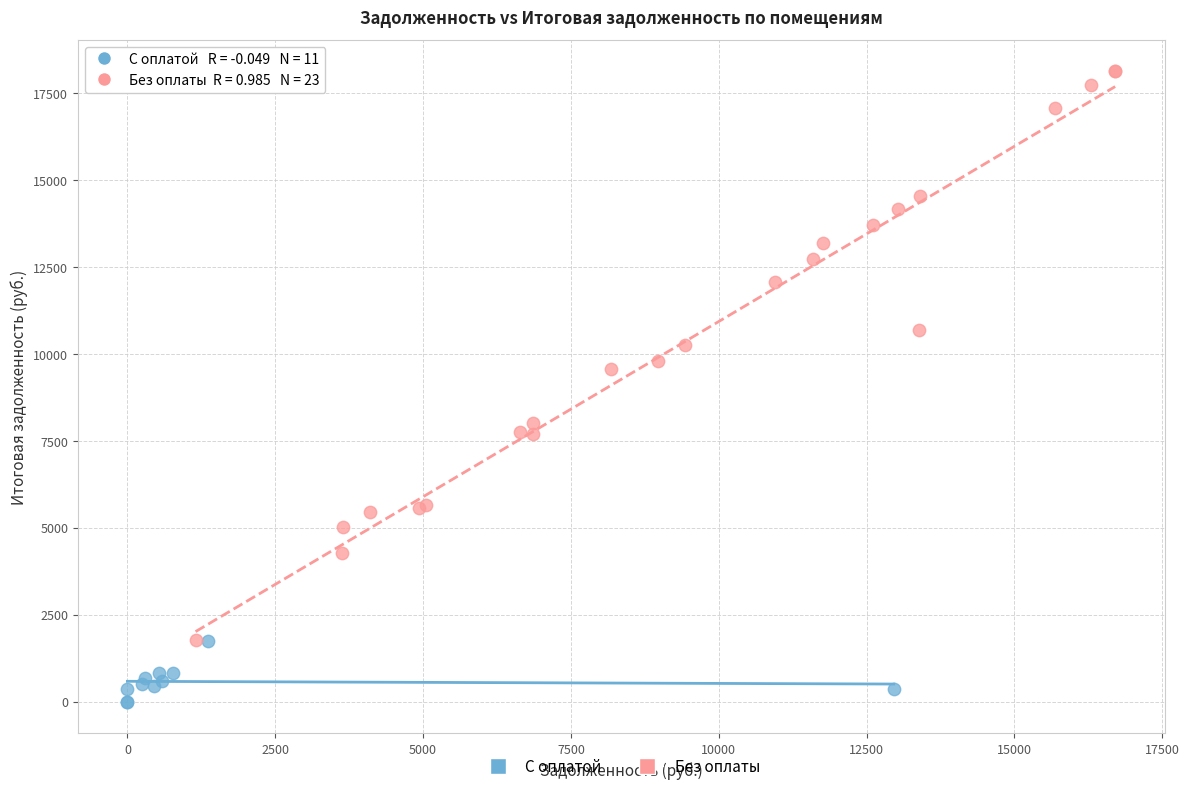

Which series has the widest spread of Y values?

Без оплаты